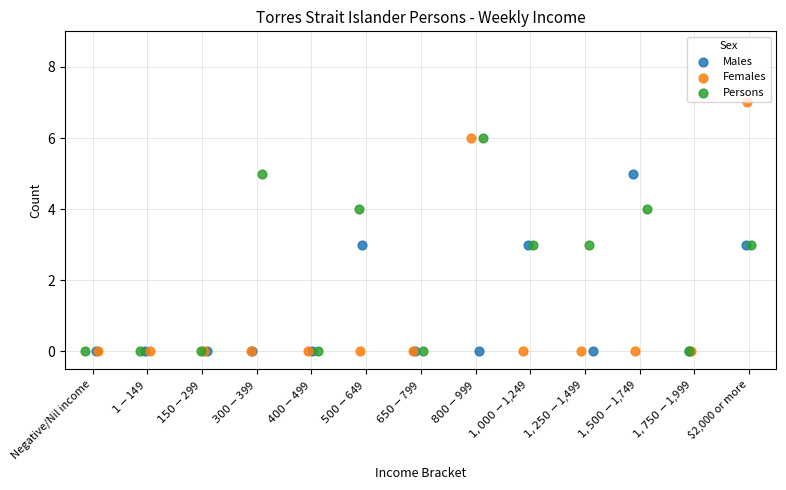

Which series has the largest Y range (max minus min)?

Females